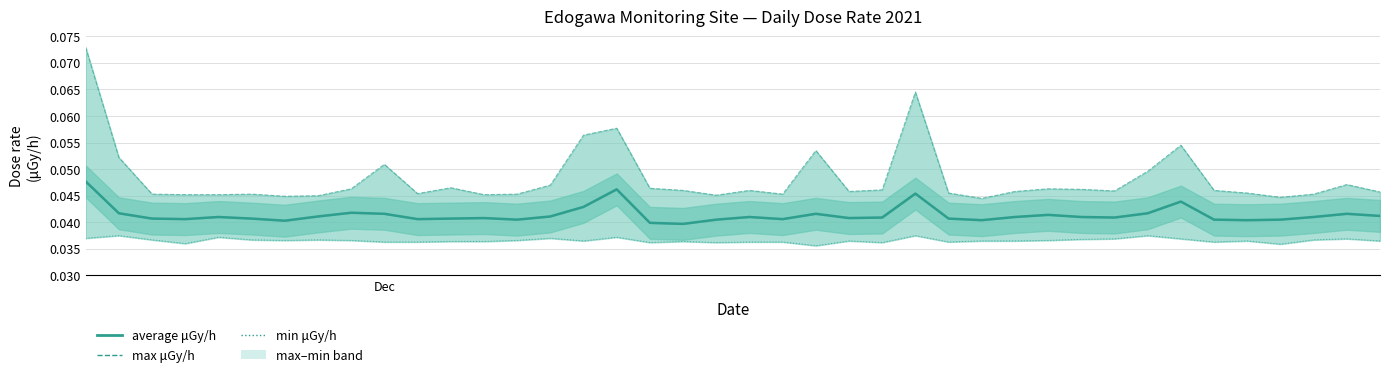

True or false: max μGy/h and min μGy/h cross at least once.

False